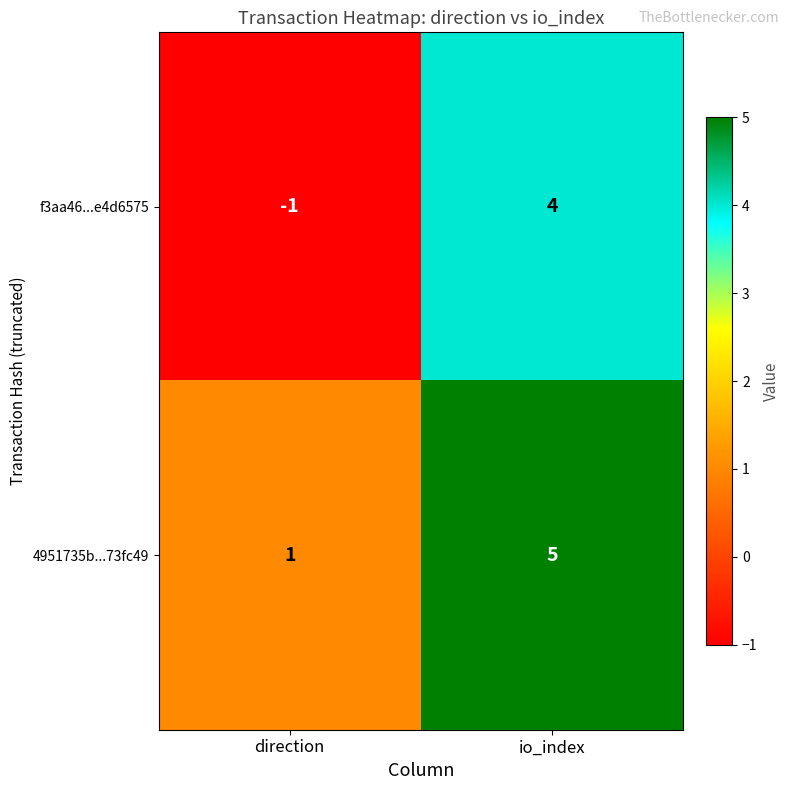

Which series has the largest range (max minus min)?

f3aa46...e4d6575